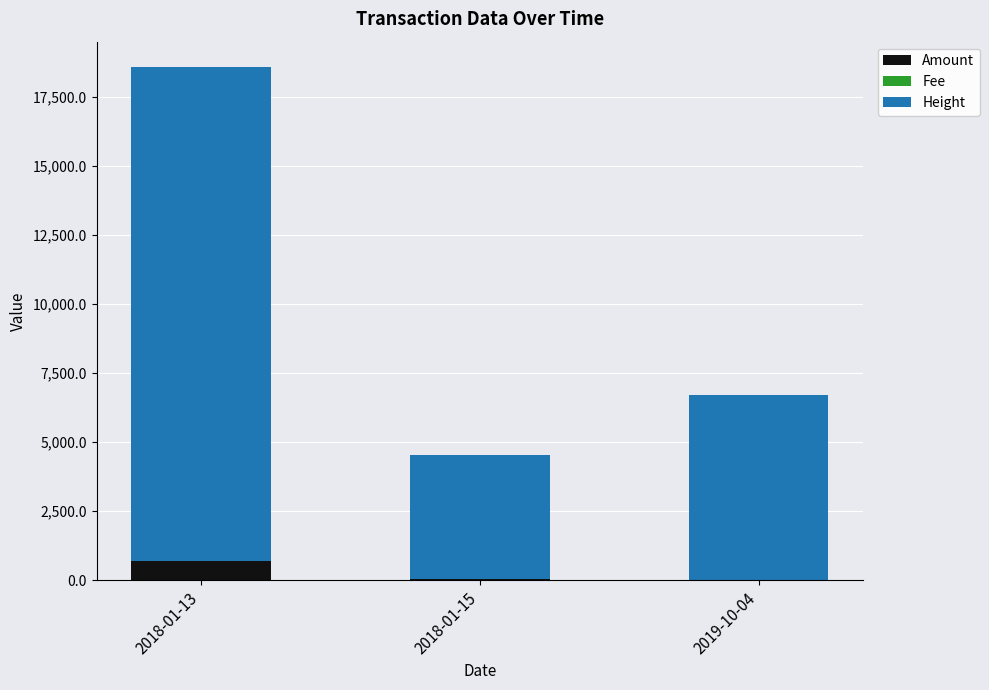

The value of Amount at 2018-01-13 is 681.6. True or false?

True